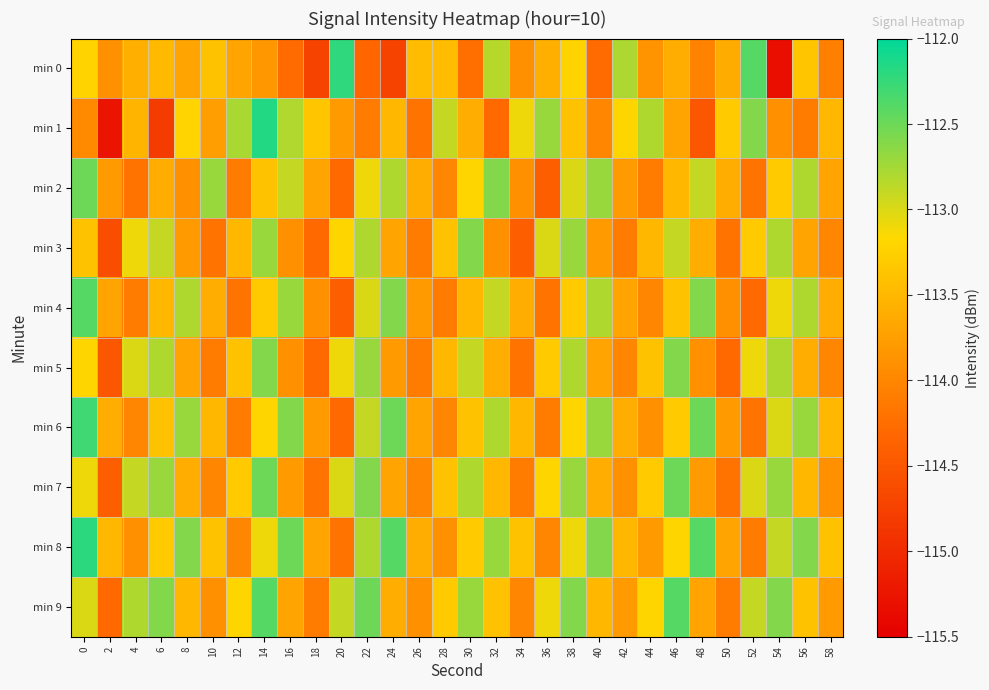

Which series has the widest spread of values?

min 0